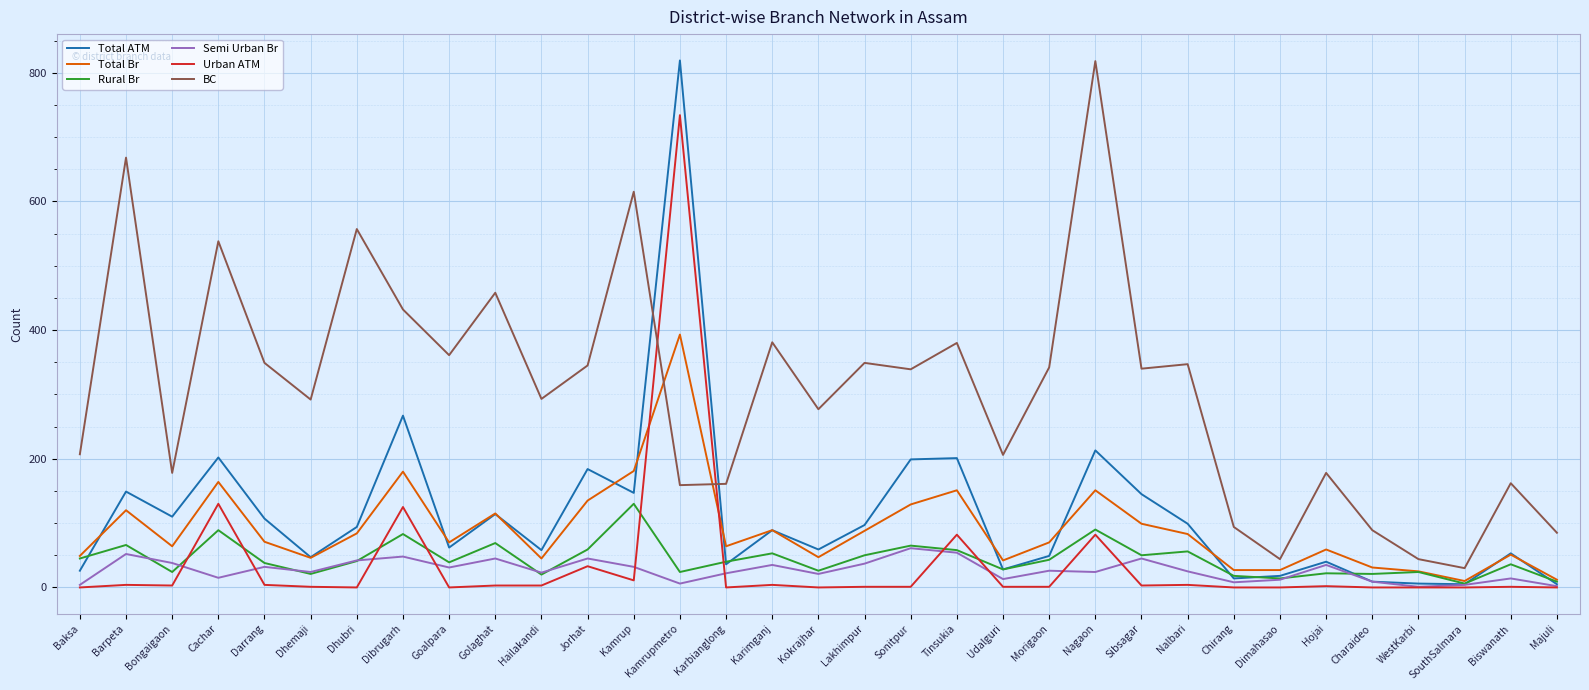

What are all the series names shown in the legend?

Total ATM, Total Br, Rural Br, Semi Urban Br, Urban ATM, BC